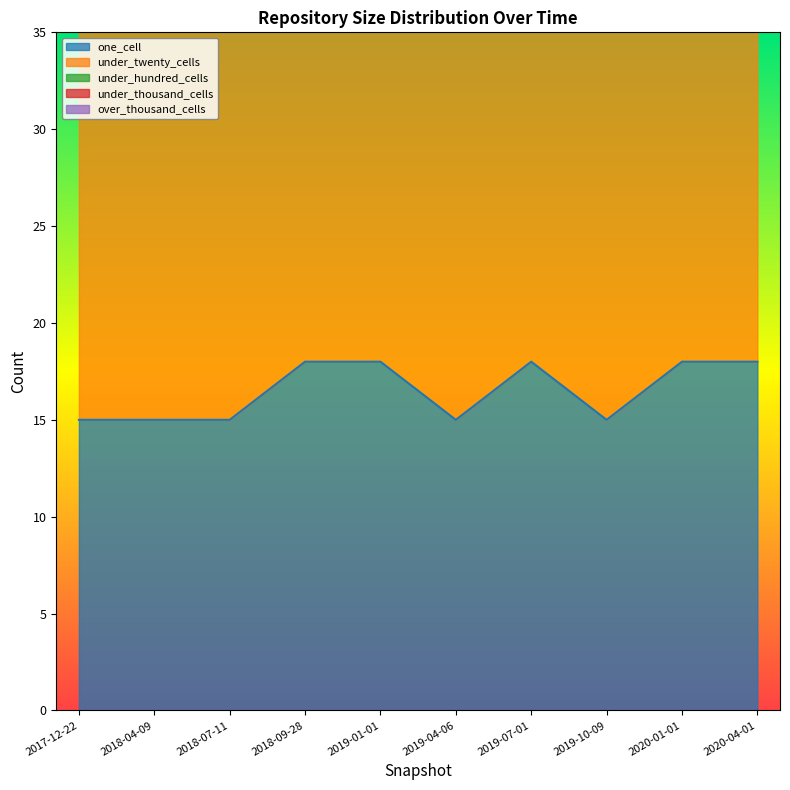

Read the under_hundred_cells value at 2019-10-09, to the nearest 5.

35